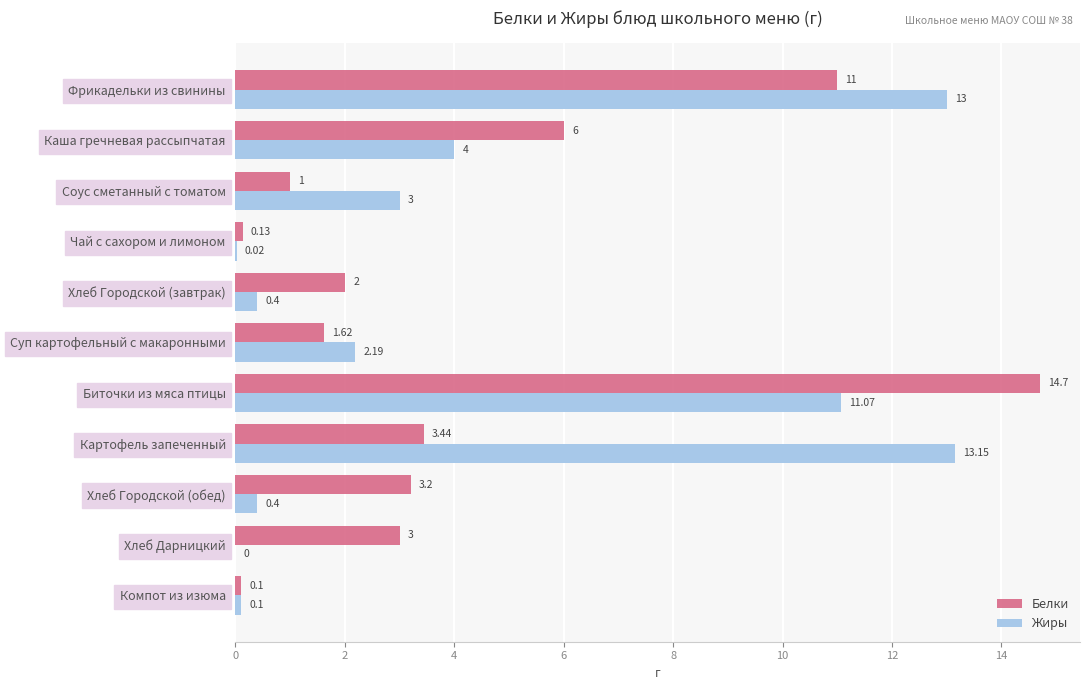

At which label is Жиры closest to 6?

Каша гречневая рассыпчатая